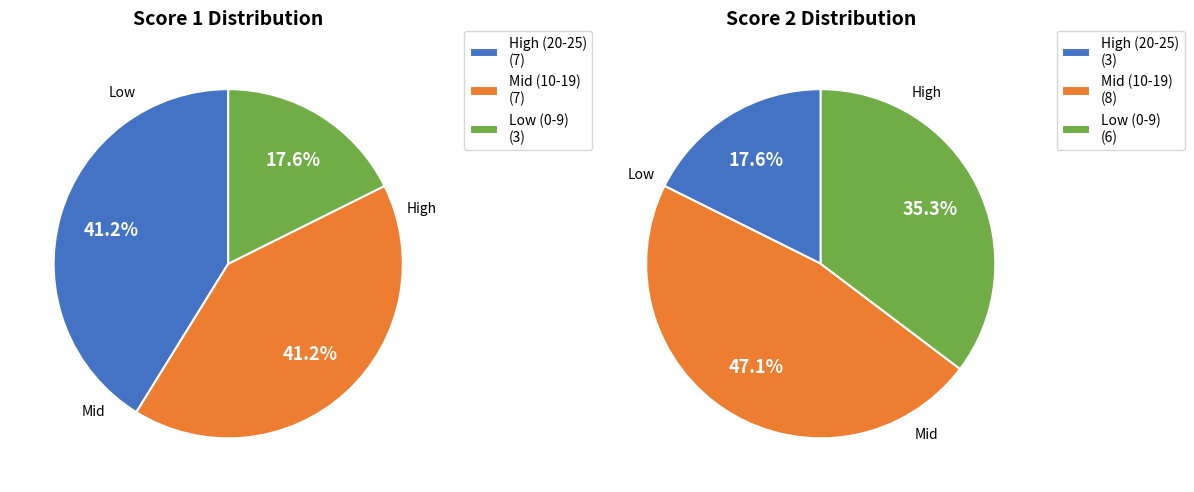

Is there any slice that represents more than half of the pie?

No